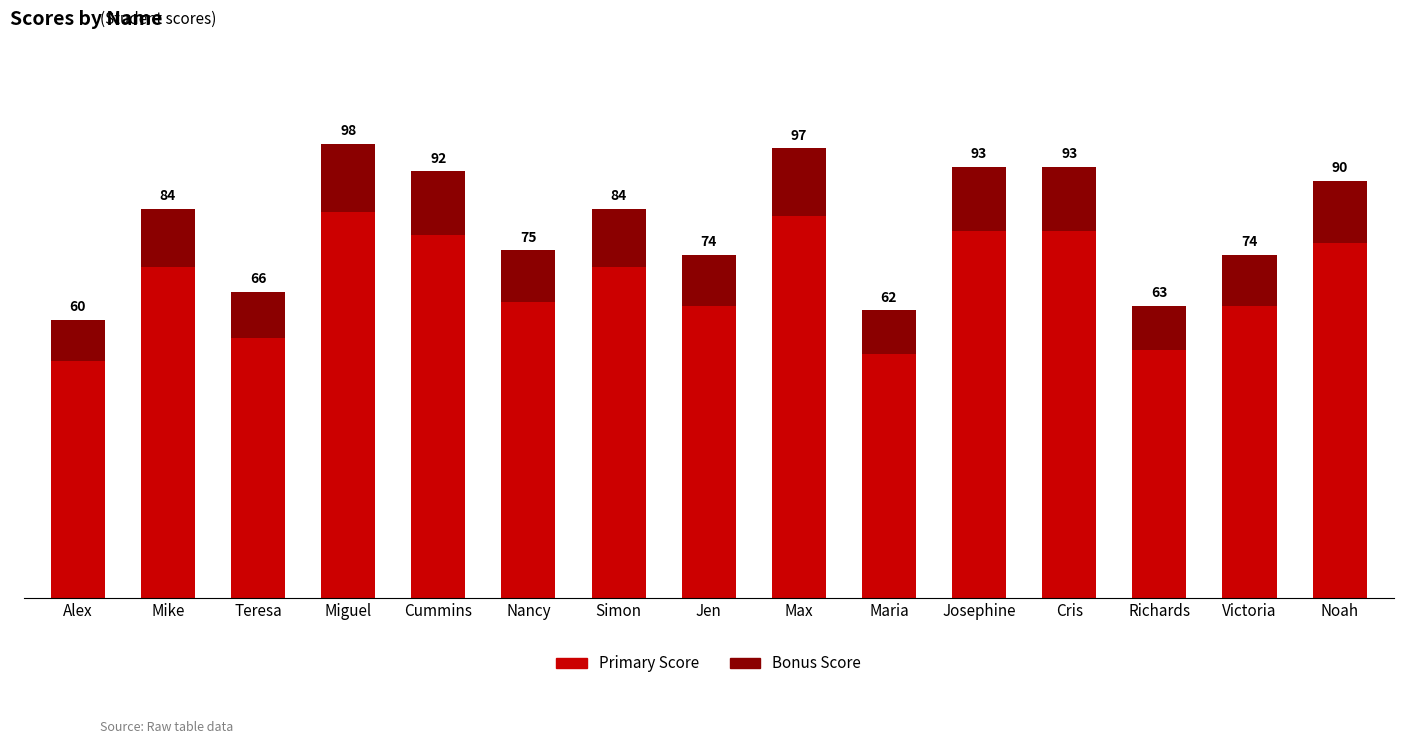

Does the chart contain stacked bars?

Yes